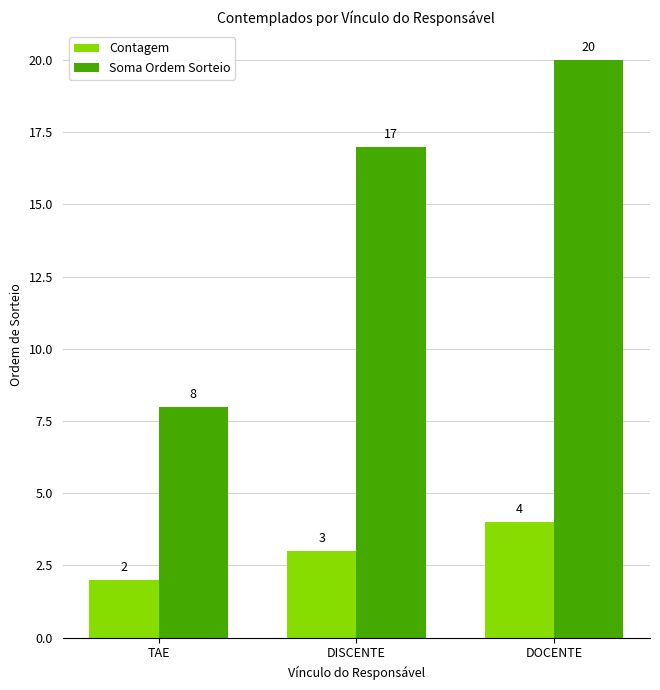

What is the difference between the Soma Ordem Sorteio values at TAE and DOCENTE?

12